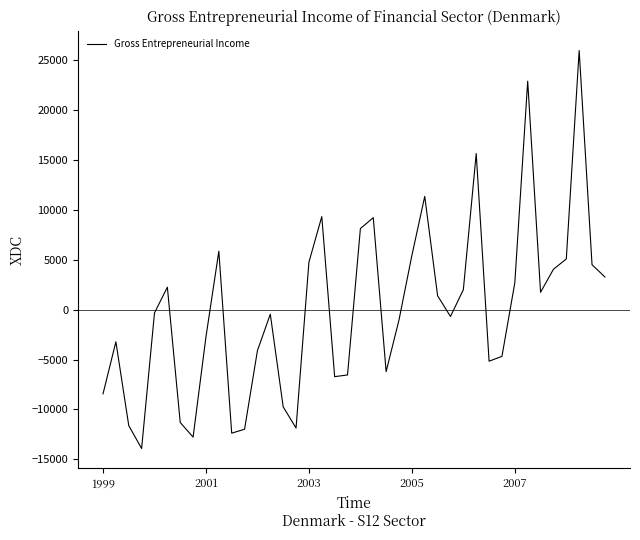

What is the greatest value displayed?

25980.6